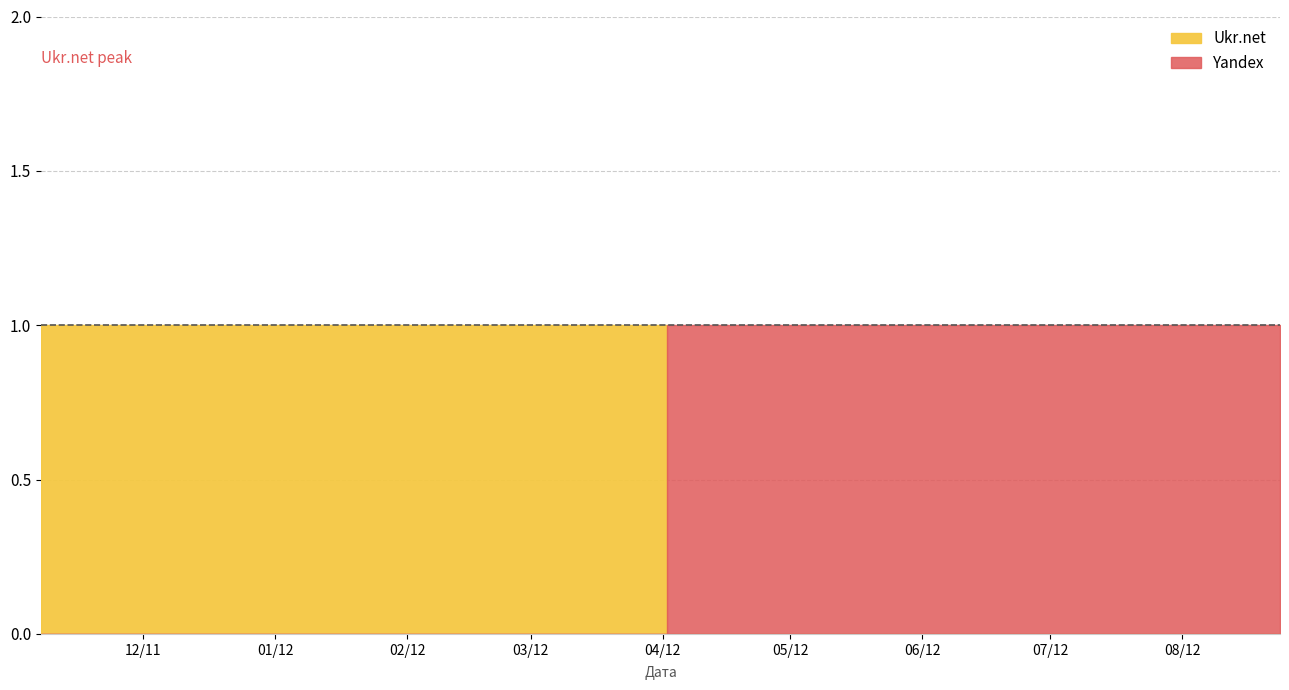

What value does the Yandex series have at 2012-08-24?

1